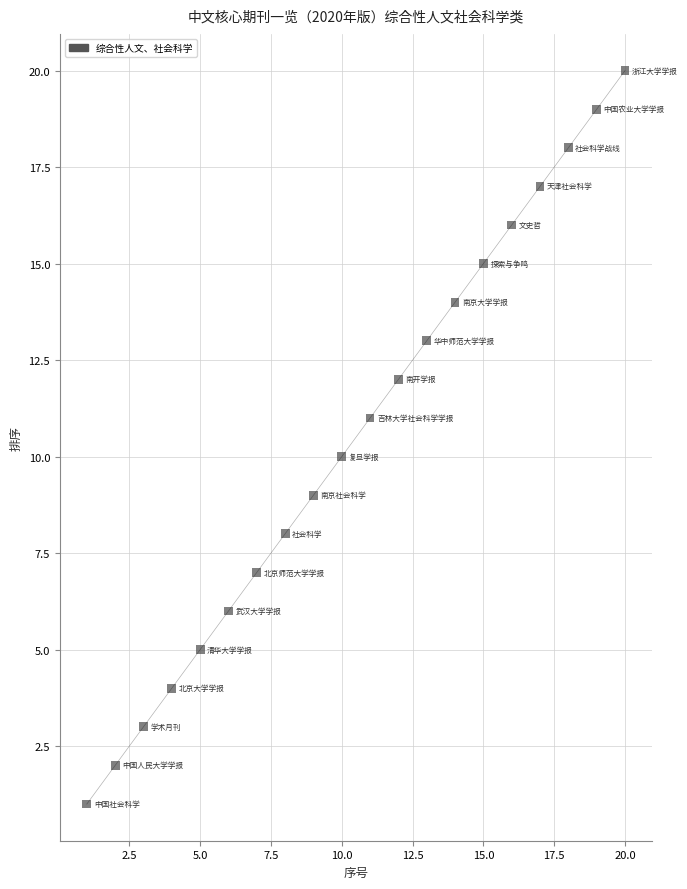

What is the range of Y values (max minus min)?

19